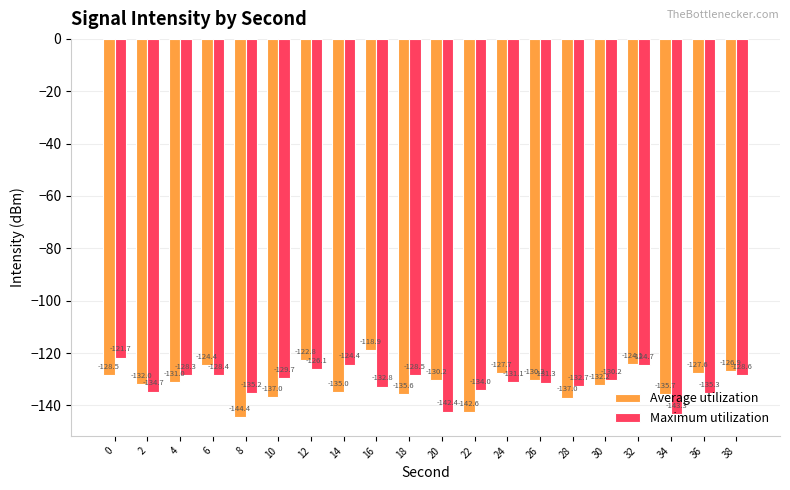

What is the difference between the highest and lowest values at 36?

7.8